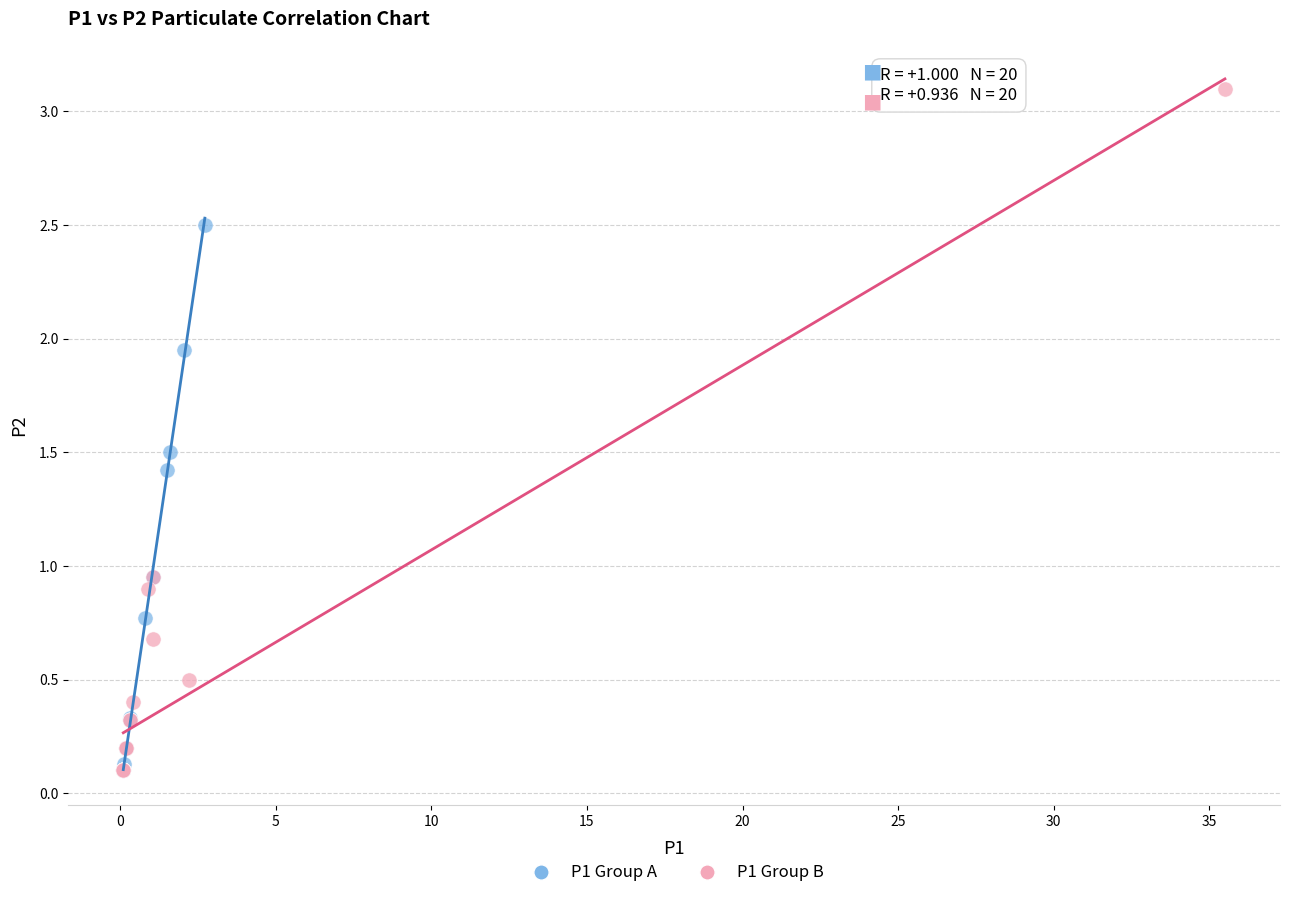

What are all the series names shown in the legend?

P1 Group A, P1 Group B